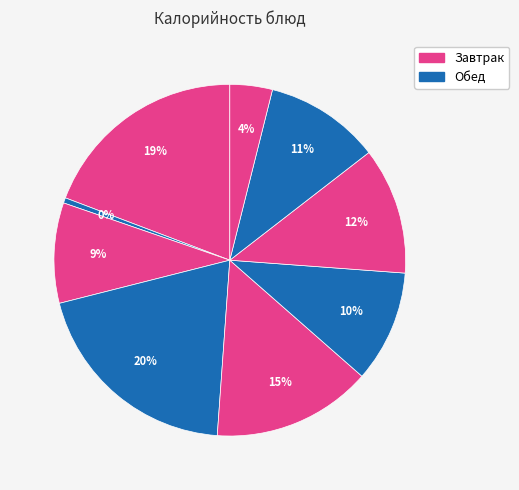

How many segments does this pie chart have?

9